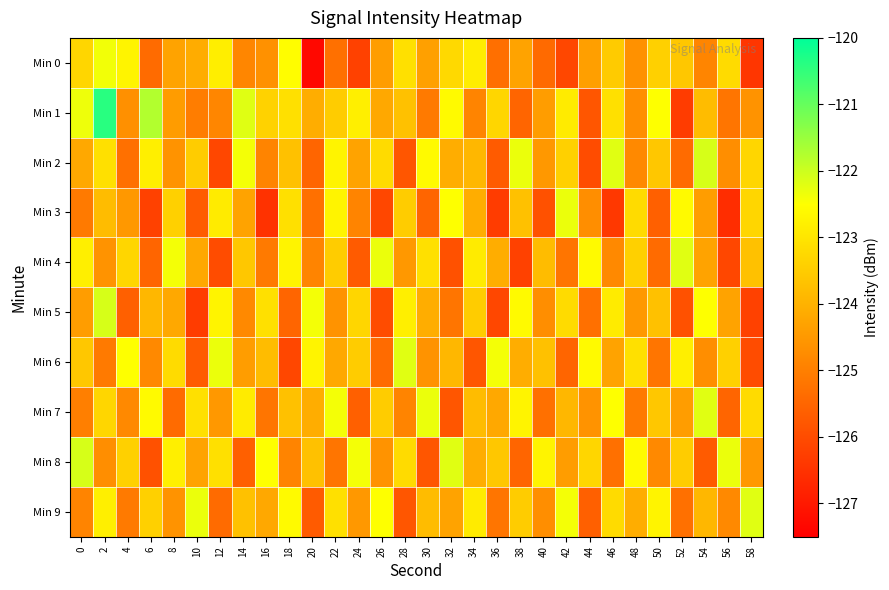

At which category is the sum across all series the highest?

2